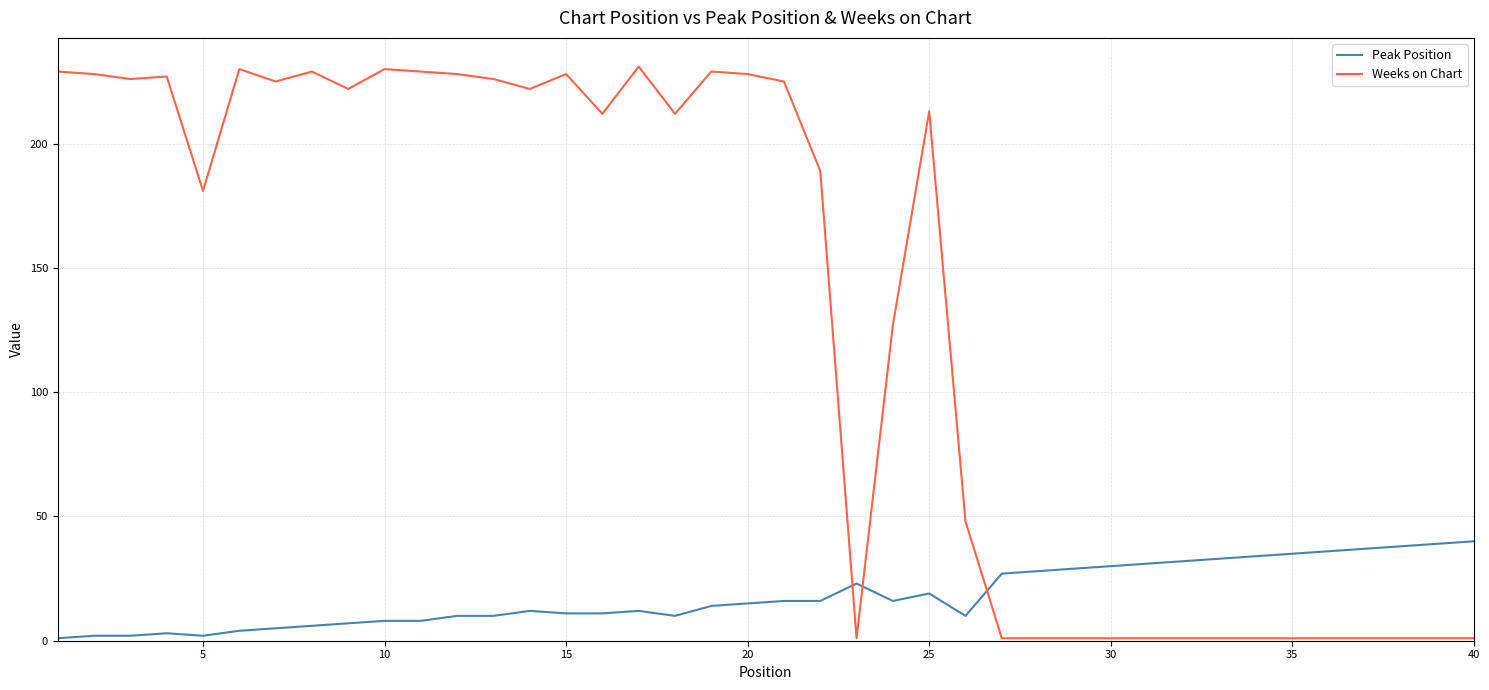

Which series has the largest range (max minus min)?

Weeks on Chart